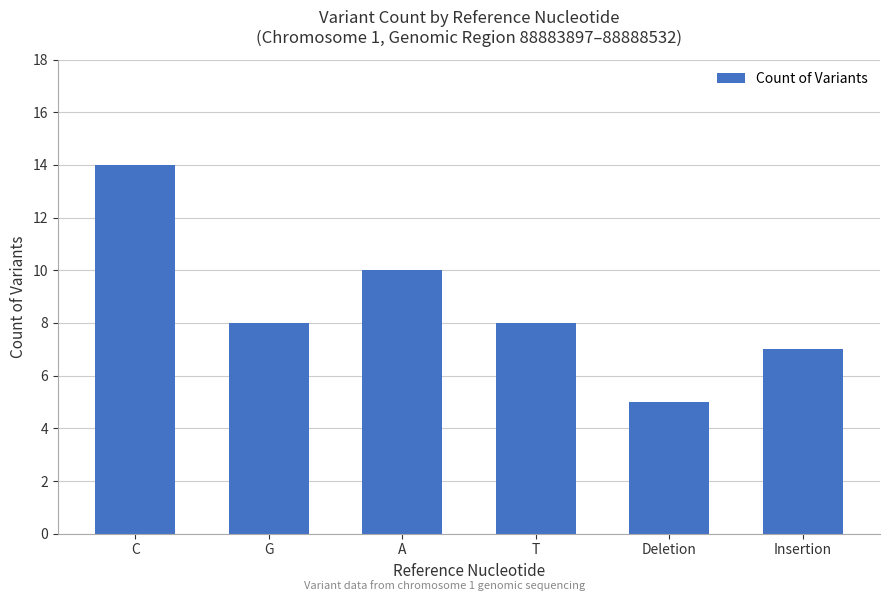

Reading left to right, list all the values displayed in this chart.

14	8	10	8	5	7